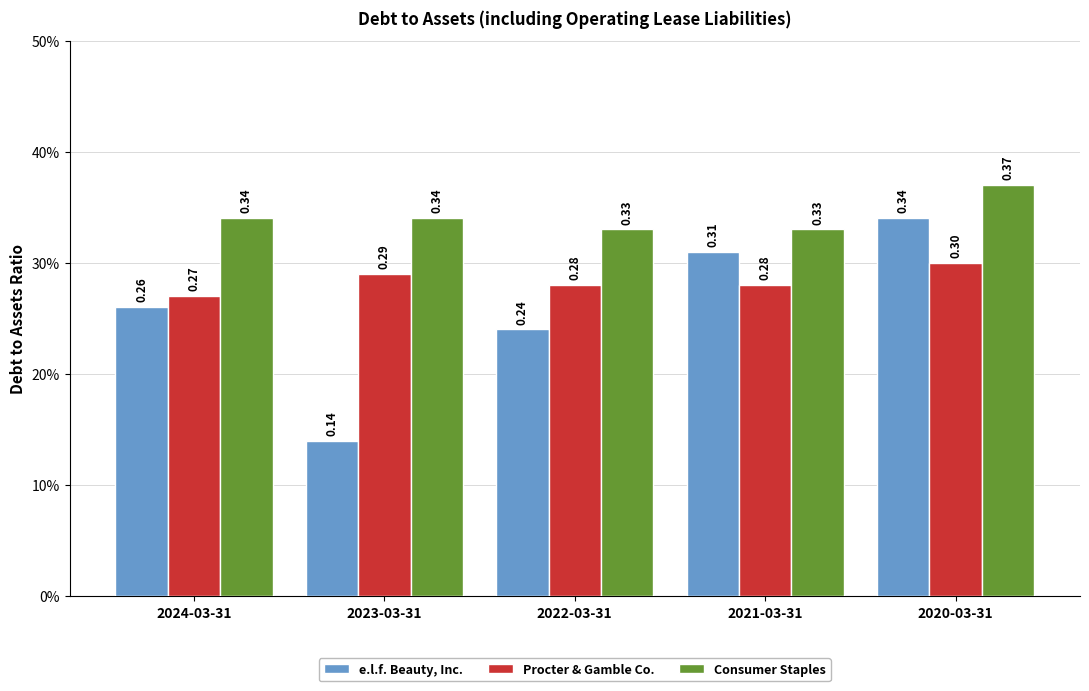

At which label is Consumer Staples closest to 0?

2022-03-31